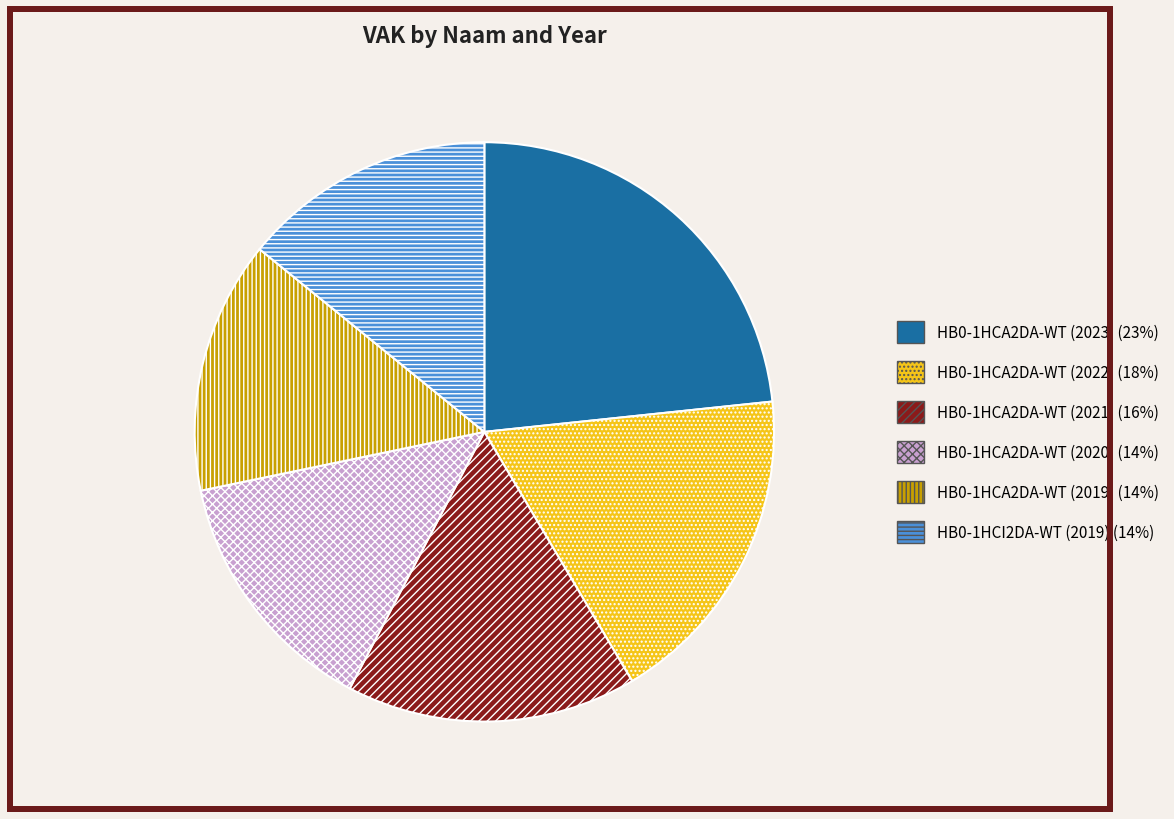

Is there any slice that represents more than half of the pie?

No